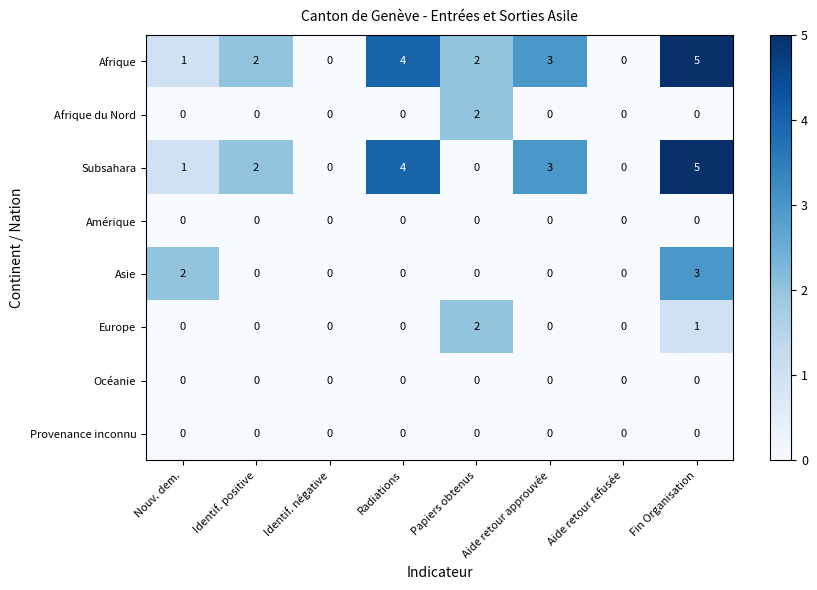

Which series has the largest total across all categories?

Afrique